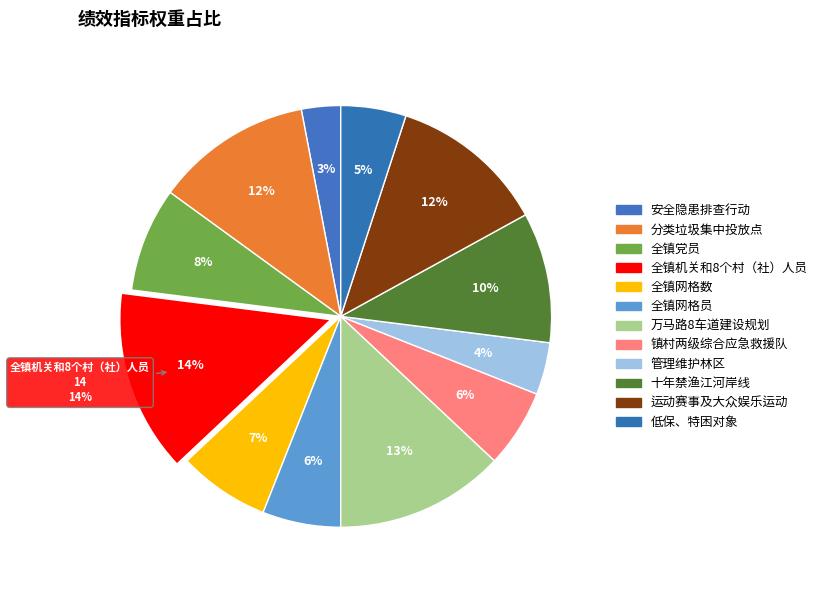

To the nearest percent, what portion does 万马路8车道建设规划 represent?

13%